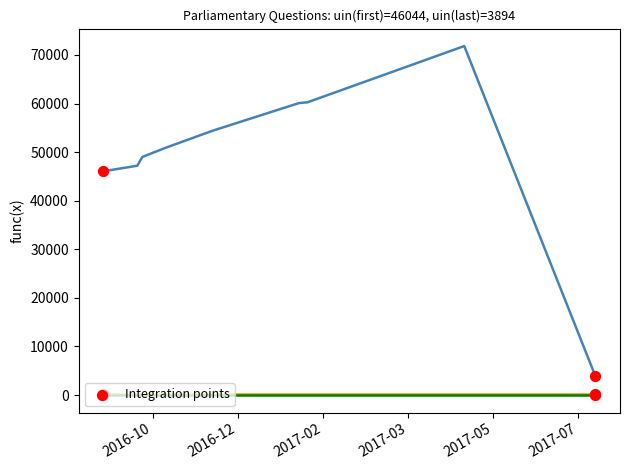

What is the maximum value shown in the chart?

71825